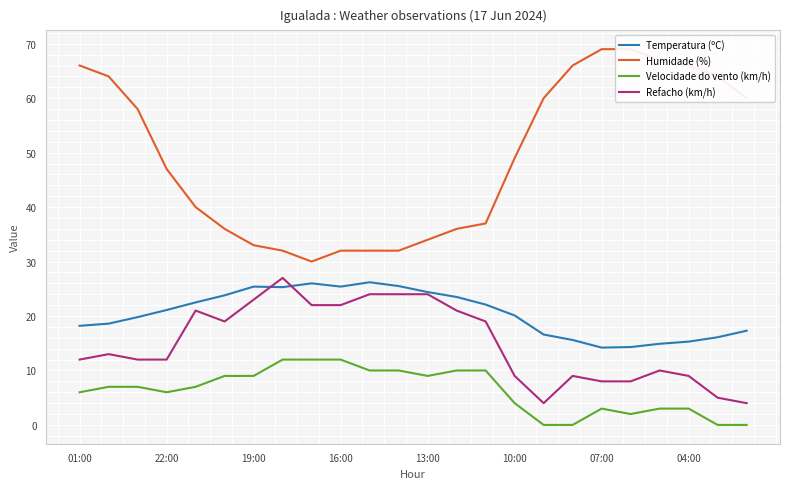

At which label does Humidade (%) first exceed 49?

01:00